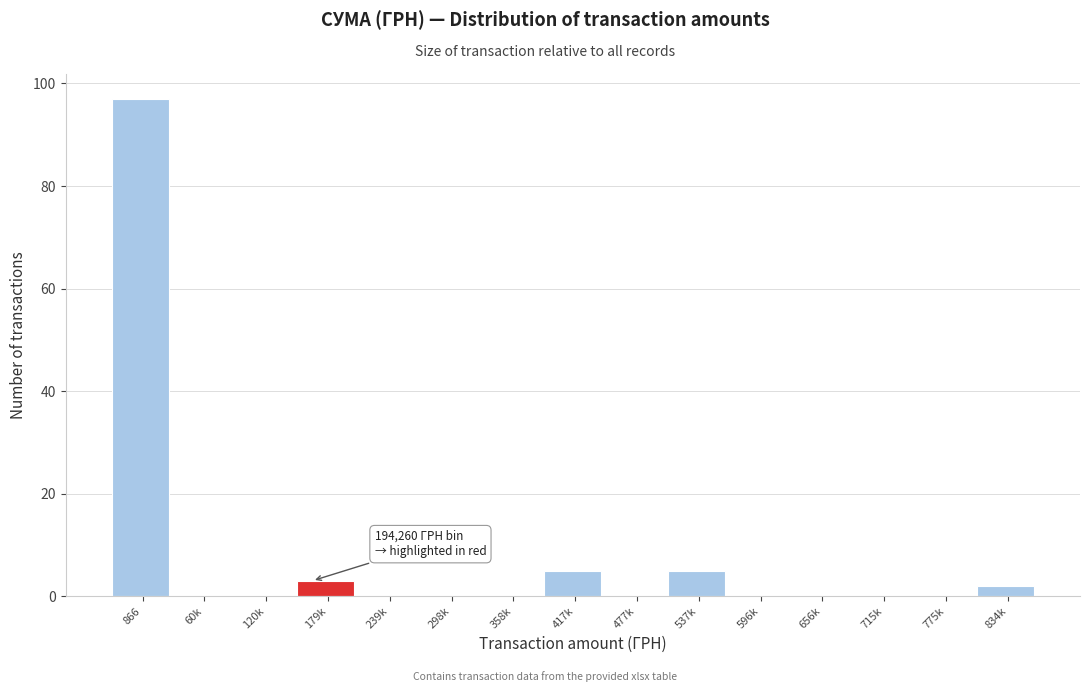

Reading left to right, transcribe all the data shown in this chart.

866=97	60k=0	120k=0	179k=3	239k=0	298k=0	358k=0	417k=5	477k=0	537k=5	596k=0	656k=0	715k=0	775k=0	834k=2